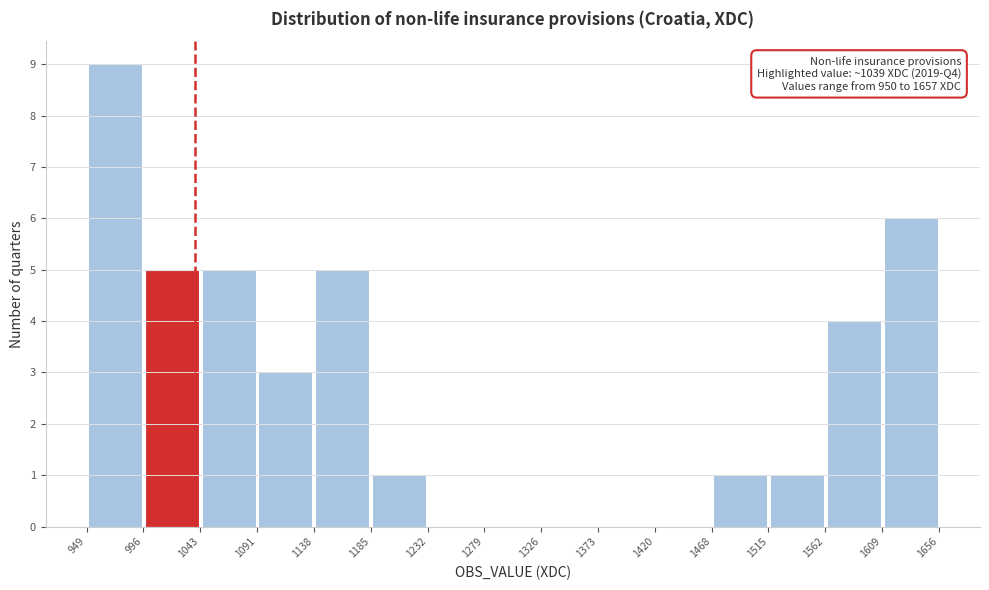

Over which range of the x-axis is the bar tallest?

949 to 996